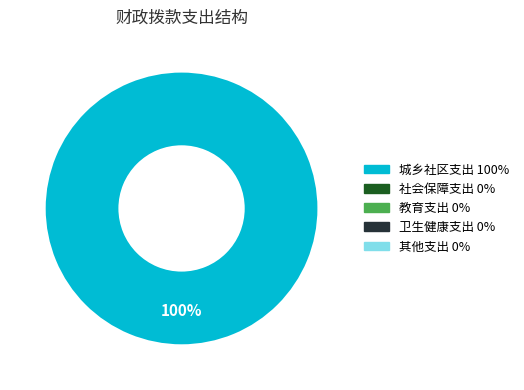

How many slices are in this pie chart?

1